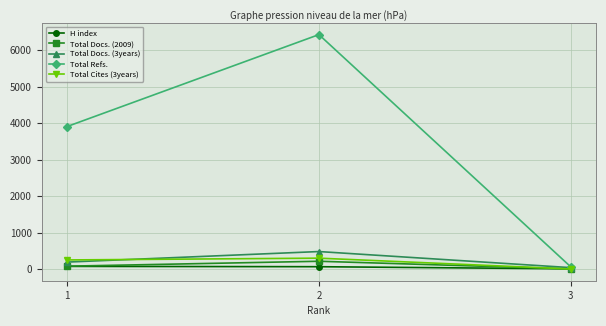

Where is Total Docs. (2009) nearest to the value 108?

1